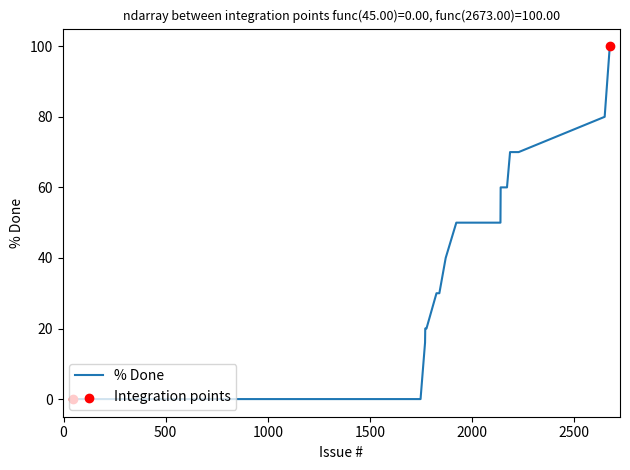

What is the maximum value shown in the chart?

100